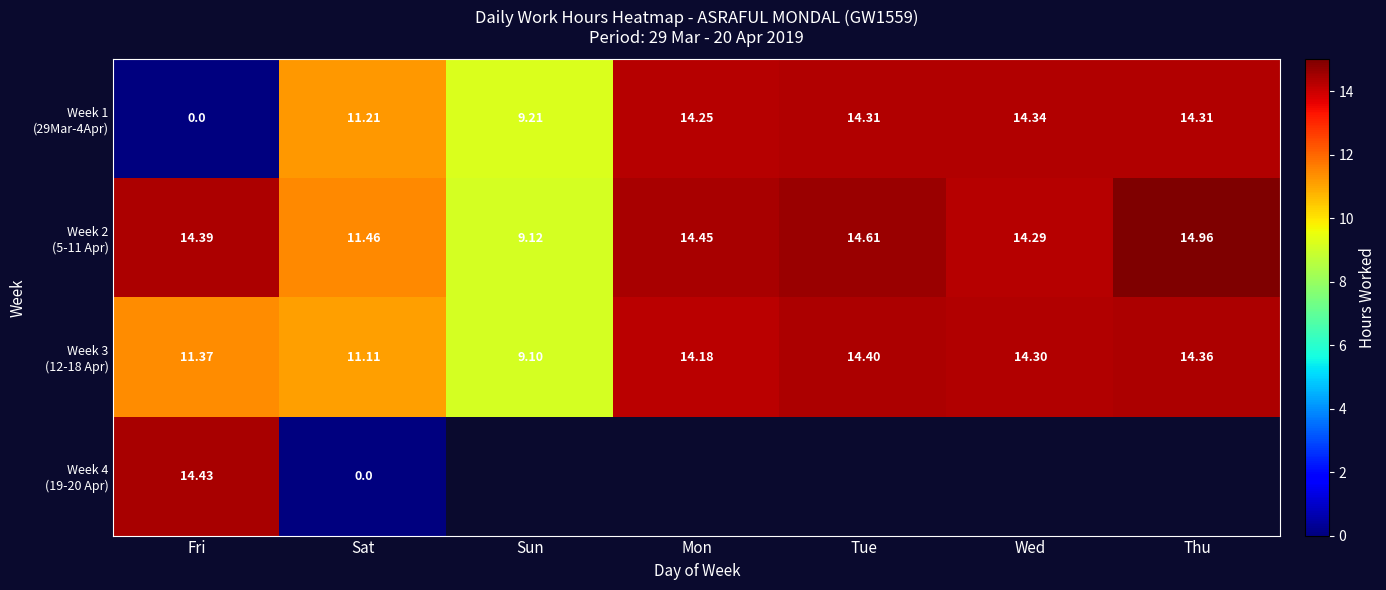

Count the number of data series in this chart.

4